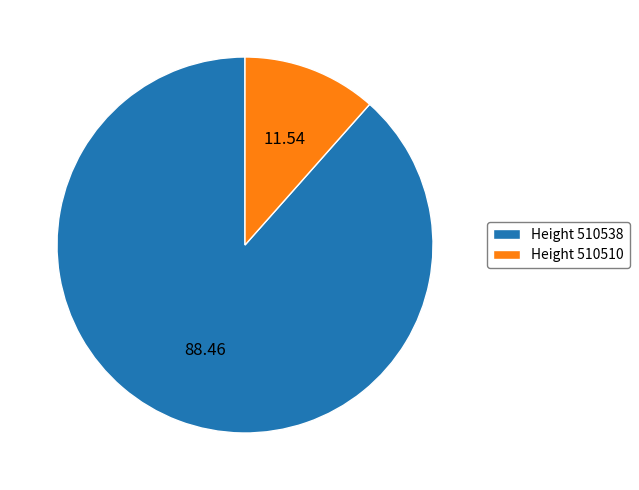

Do Height 510510 and Height 510538 together represent more than half of the pie?

Yes